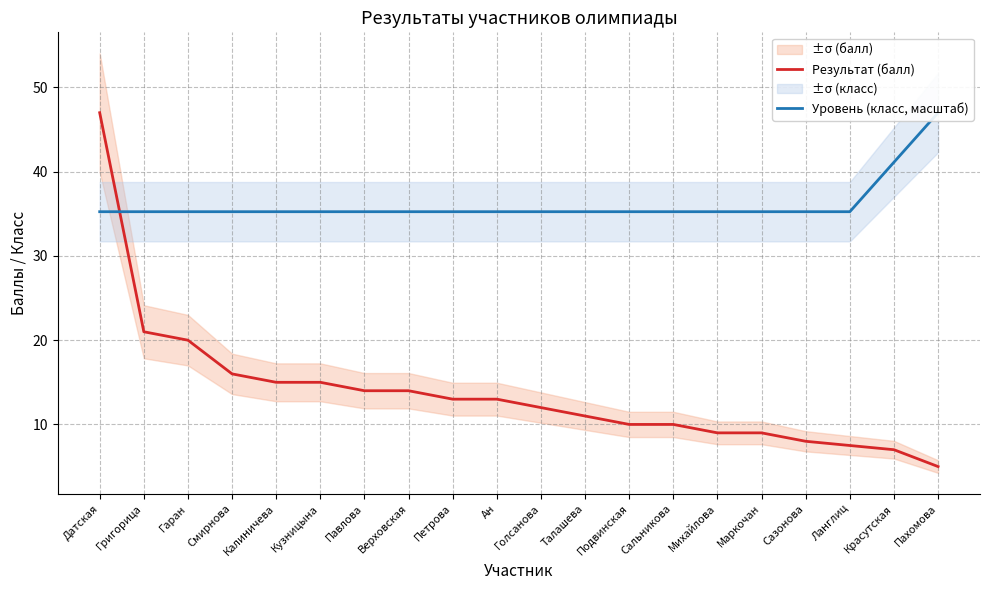

What is the difference between the second highest and second lowest values in the Уровень (класс, масштаб) series?

5.9